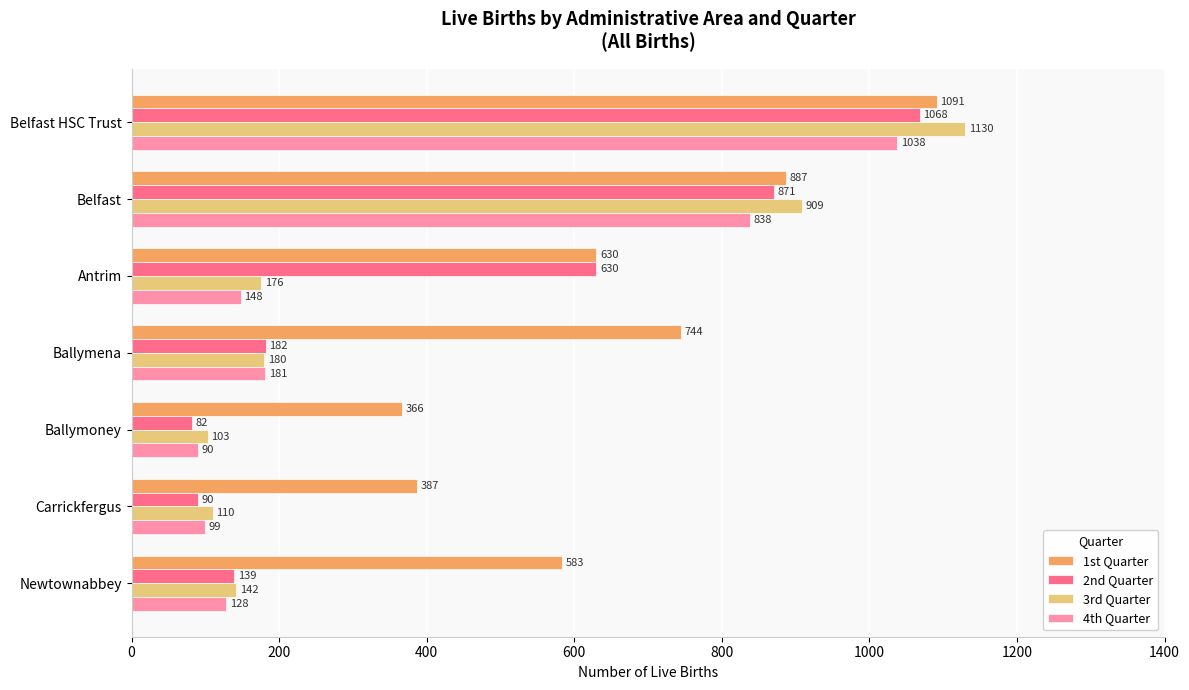

How many categories are shown in the chart?

7